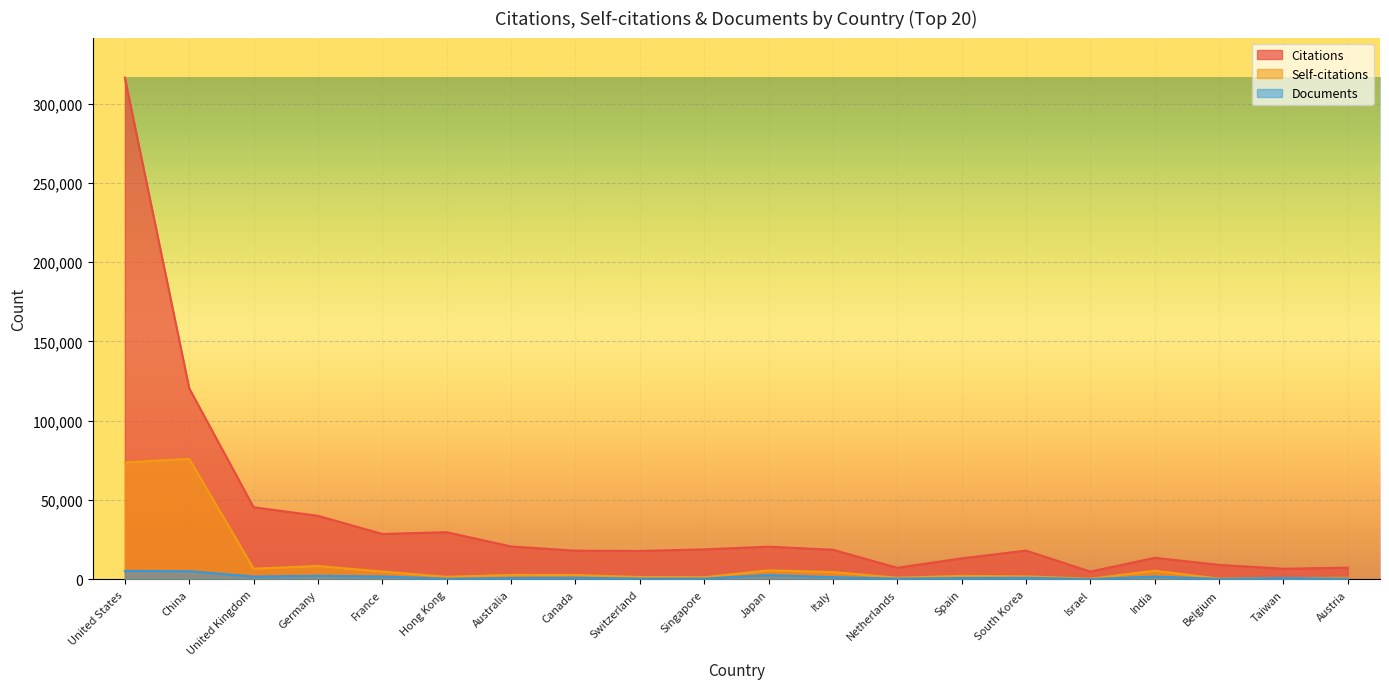

True or false: Self-citations and Citations intersect in this chart.

False